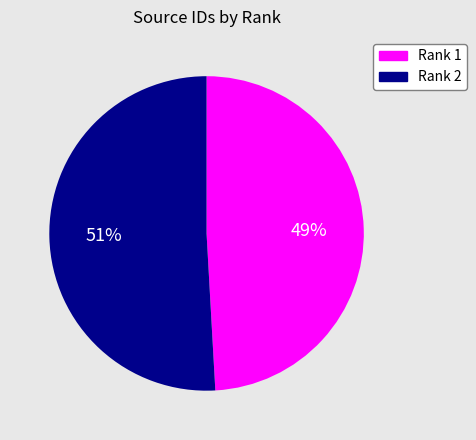

What percentage is the Rank 2 slice, to the nearest percent?

51%